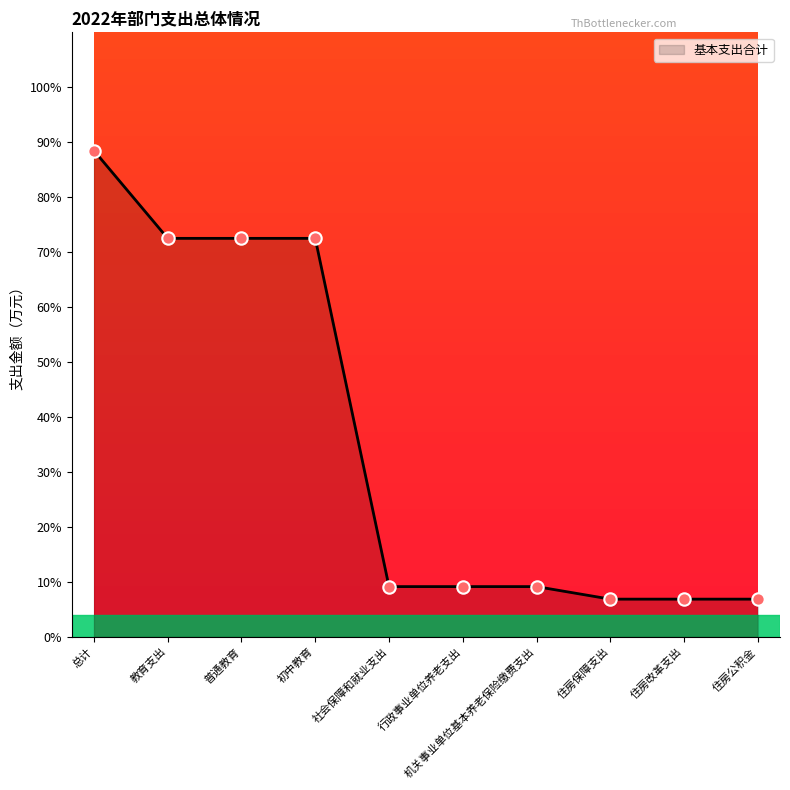

Between 住房公积金 and 普通教育, which is larger?

普通教育